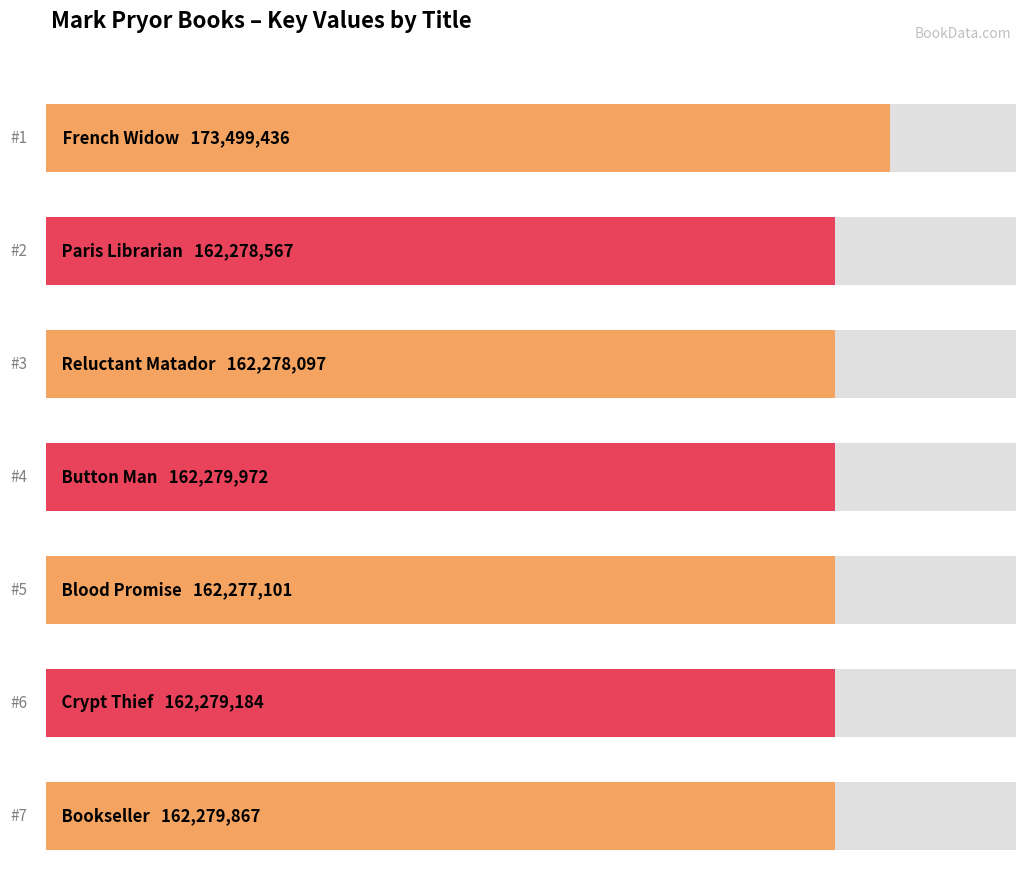

Reading left to right, extract all data points from this chart.

French Widow=173499436	Paris Librarian=162278567	Reluctant Matador=162278097	Button Man=162279972	Blood Promise=162277101	Crypt Thief=162279184	Bookseller=162279867